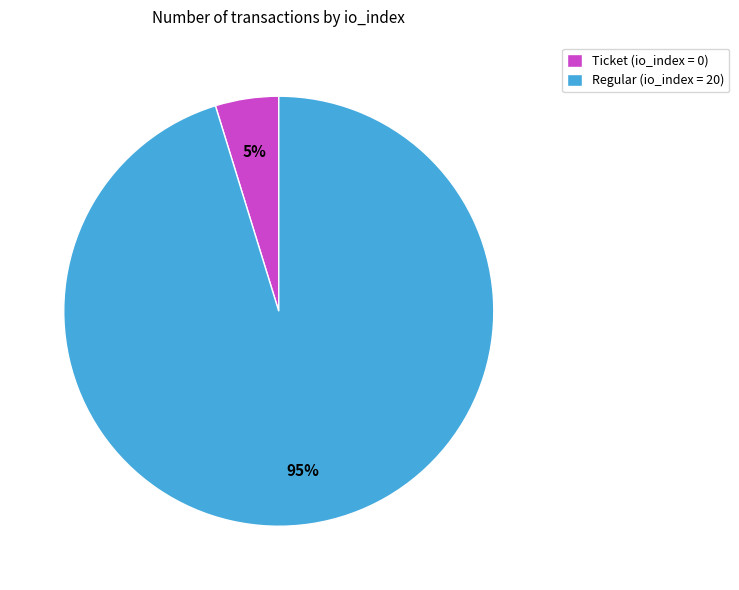

Combined, do Regular (io_index = 20) and Ticket (io_index = 0) account for over 50%?

Yes